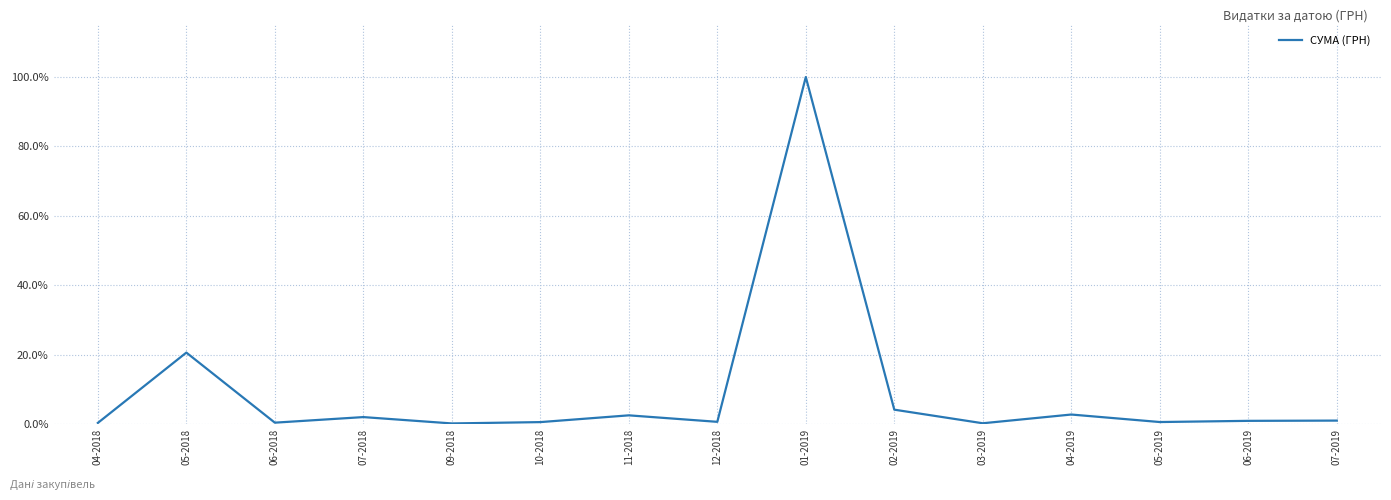

True or false: there are more than 0 points higher than both neighbors.

True